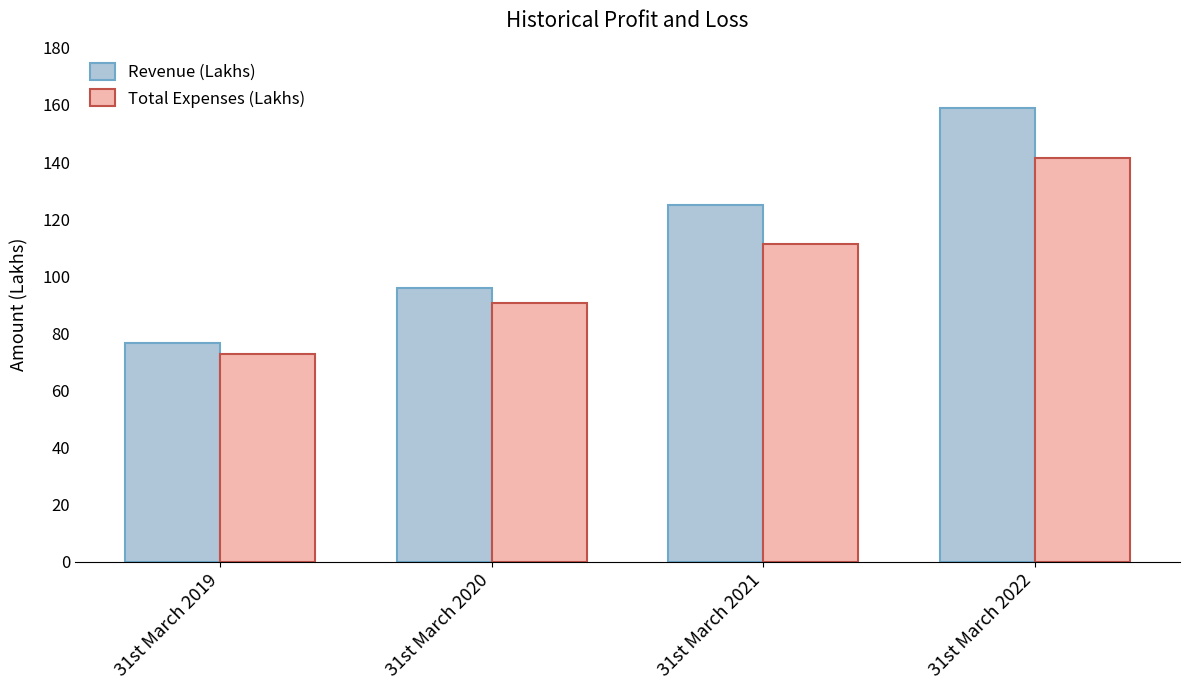

What is the value of the Revenue (Lakhs) bar at the 3rd from the left?

125.1